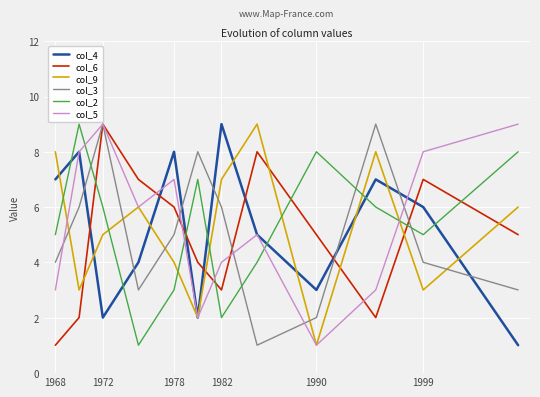

True or false: col_2 and col_6 intersect in this chart.

True